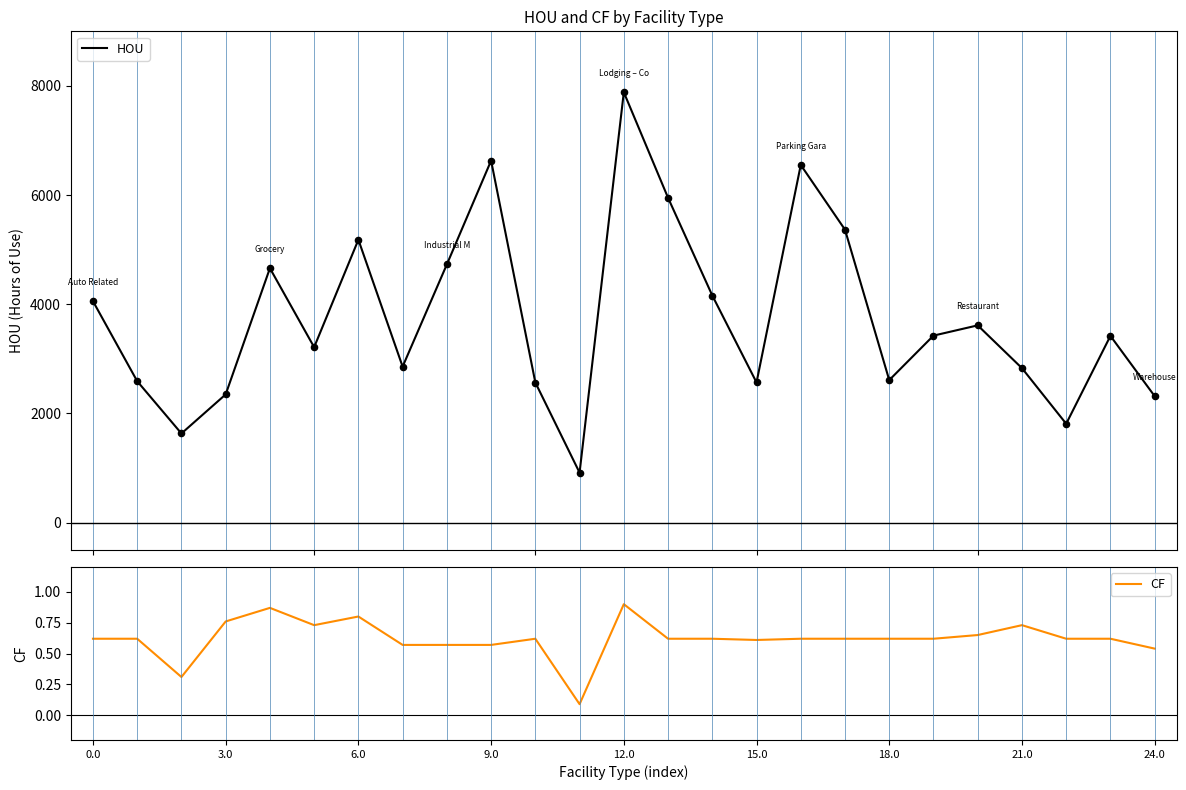

Which series has the largest total across all categories?

HOU